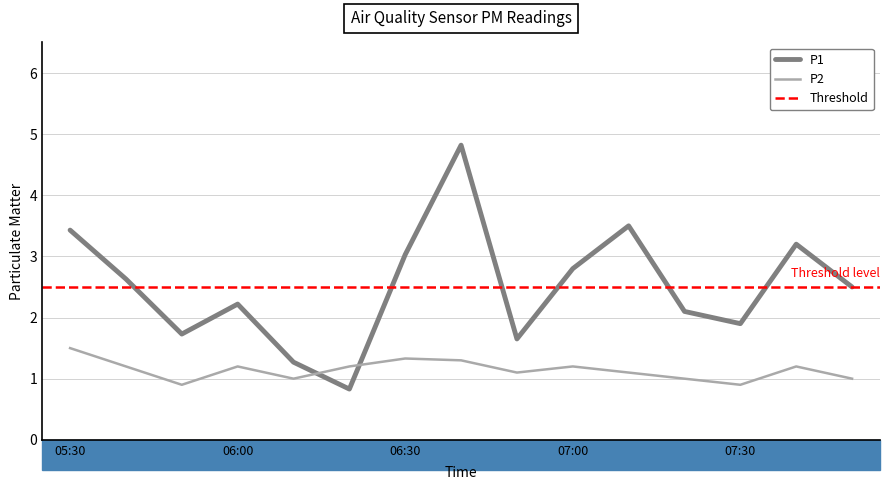

Is the value of P2 at 06:20 greater than the value of P1 at 06:50?

No